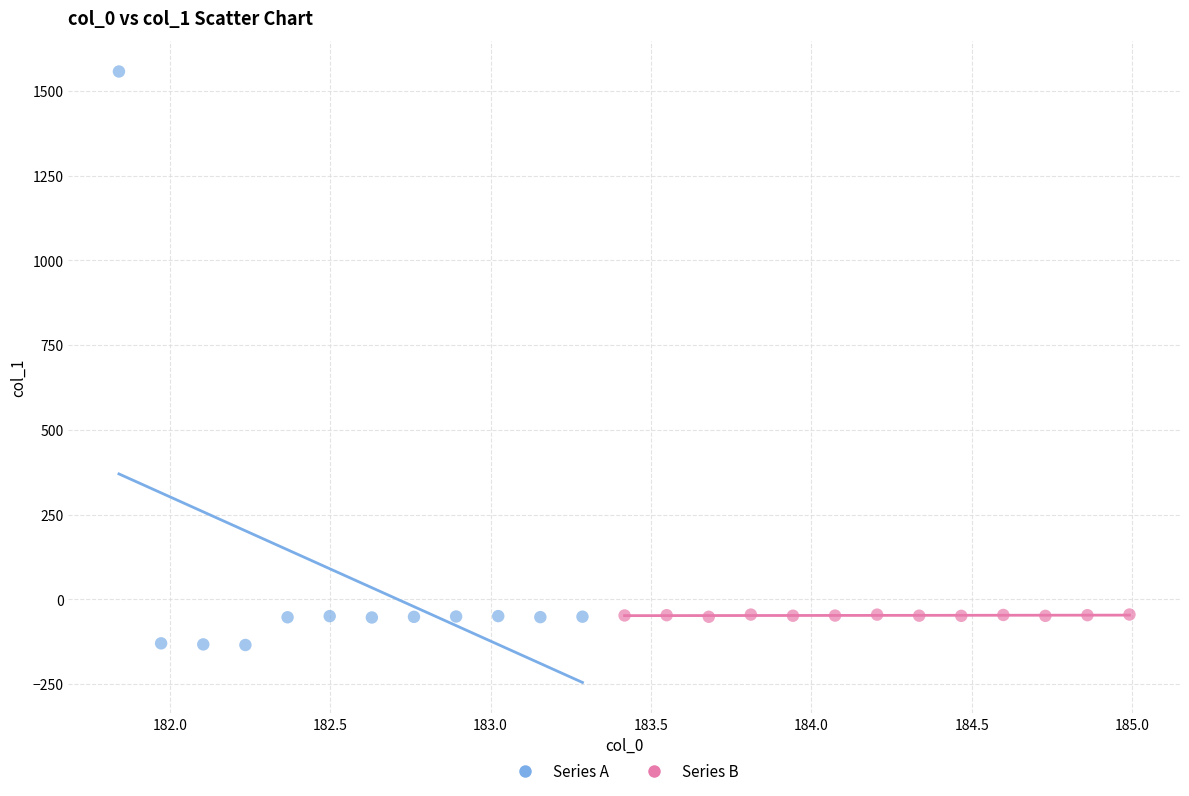

What are all the series names shown in the legend?

Series A, Series B